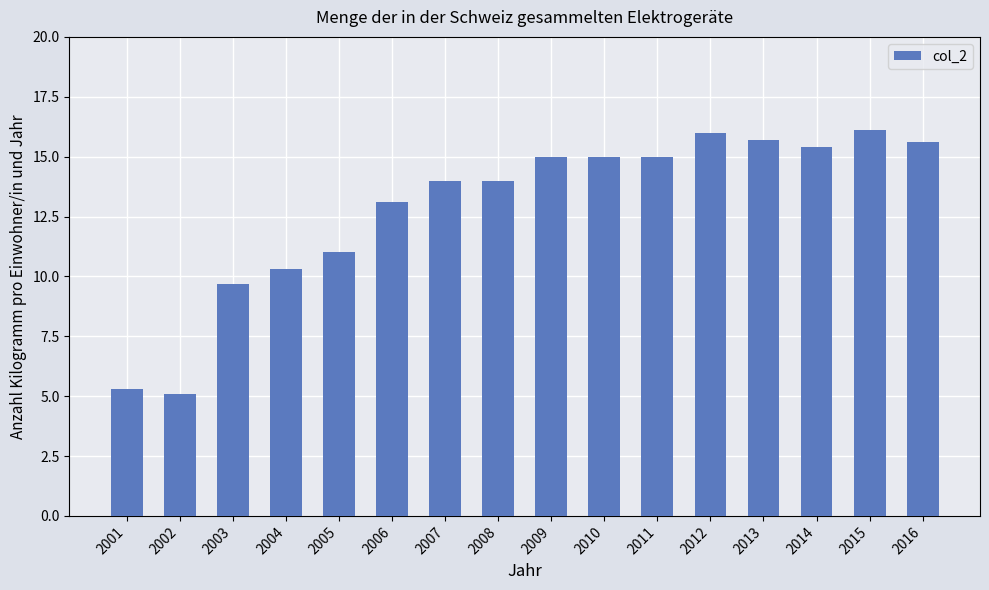

What is the maximum value shown in the chart?

16.1